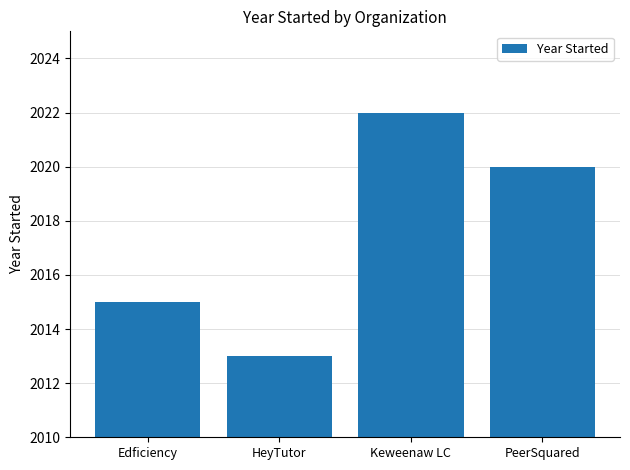

List the labels in order of value, largest first.

Keweenaw LC, PeerSquared, Edficiency, HeyTutor